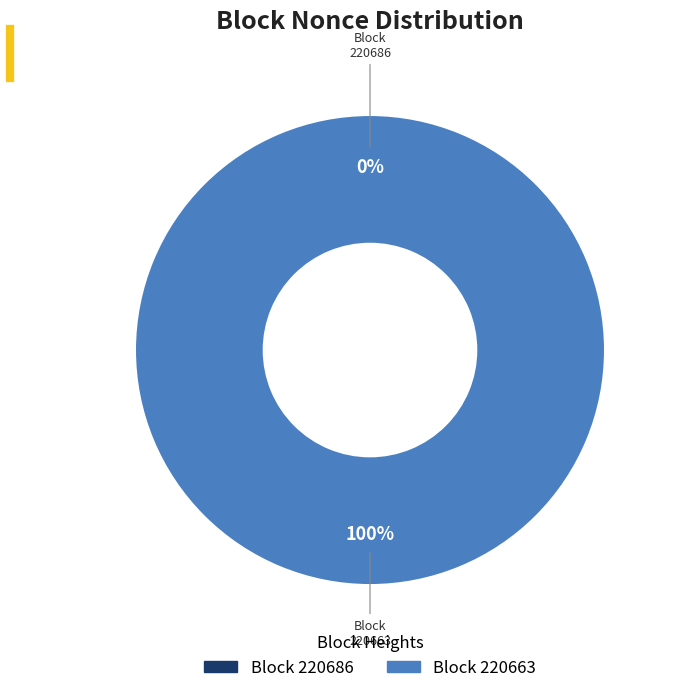

Between 220686 and 220663, which is larger?

220663